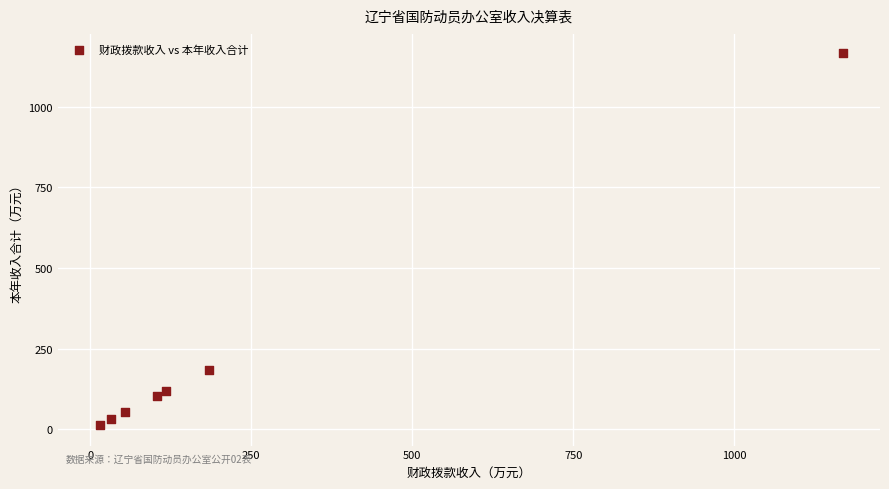

What Y value in the scatter plot is closest to 591?

184.0